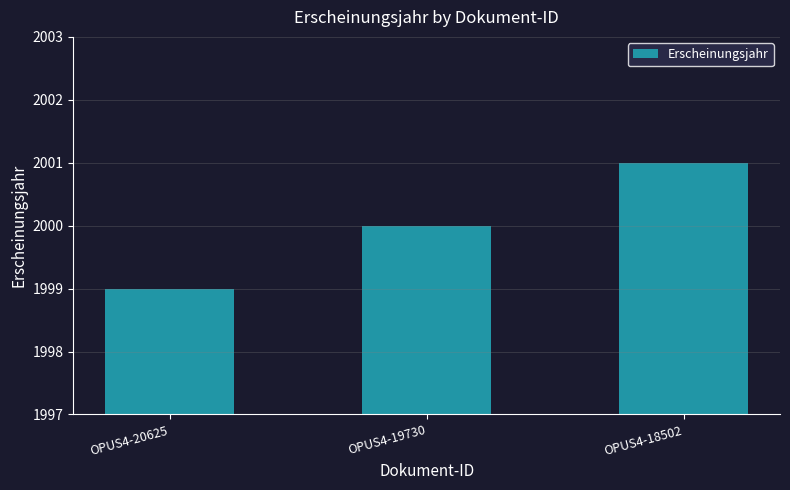

Does the chart contain stacked bars?

No